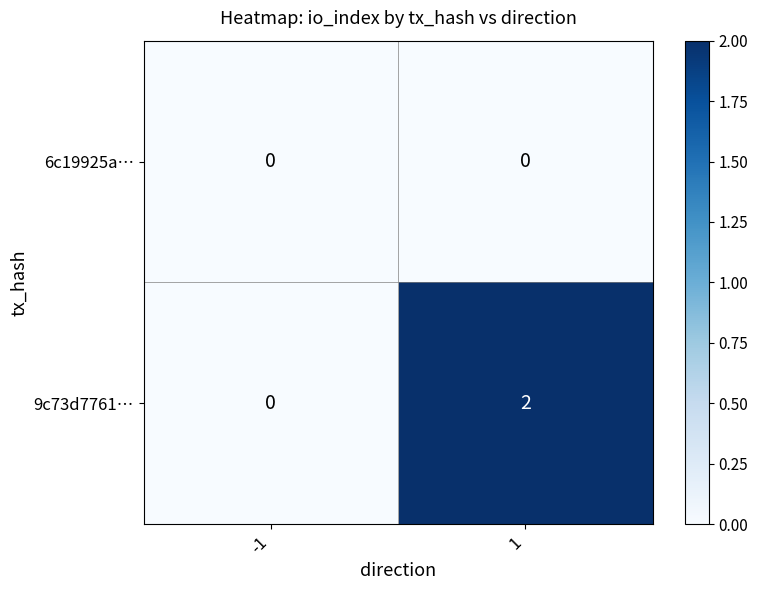

How many data points does each series have?

2